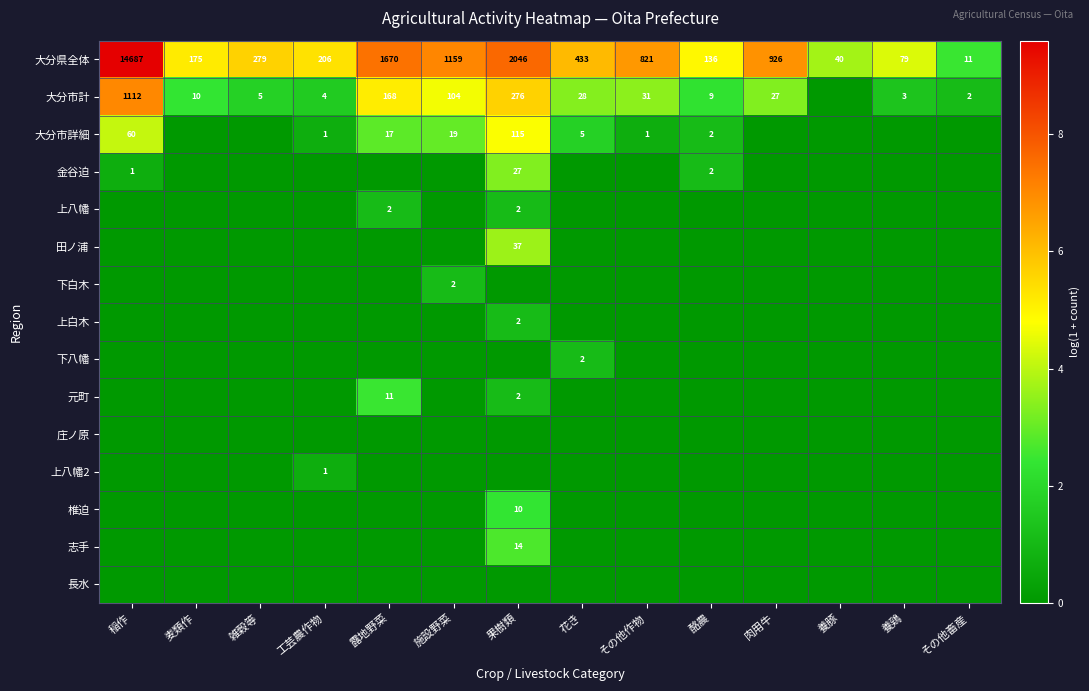

How many data points in 大分県全体 are less than 433?

7